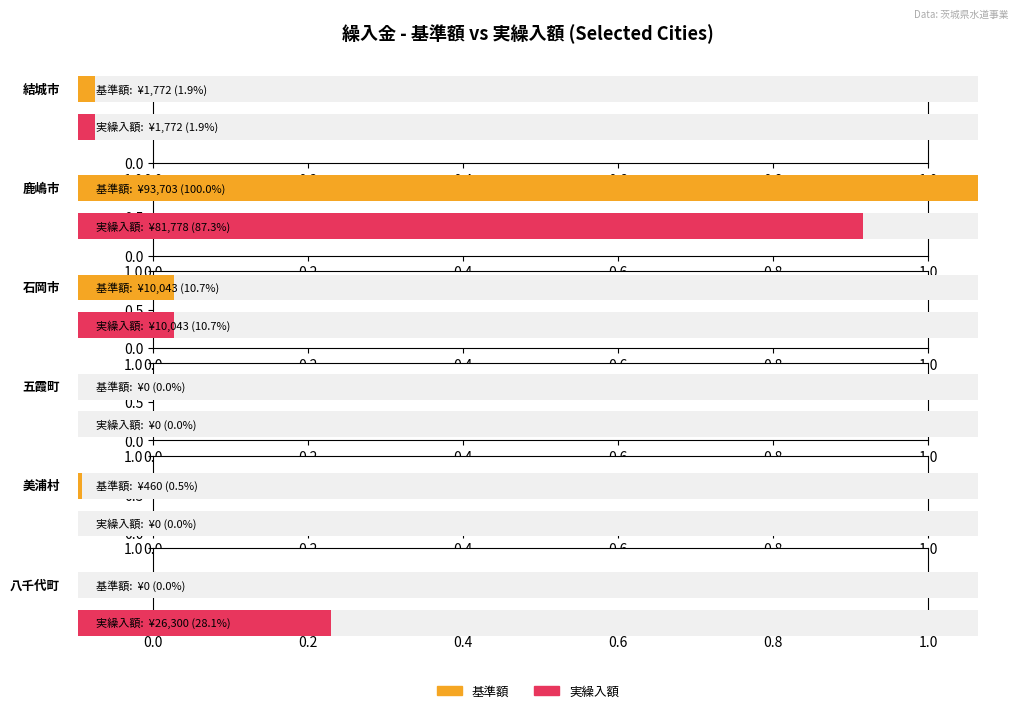

How many data points in 基準額 are above 1772?

2